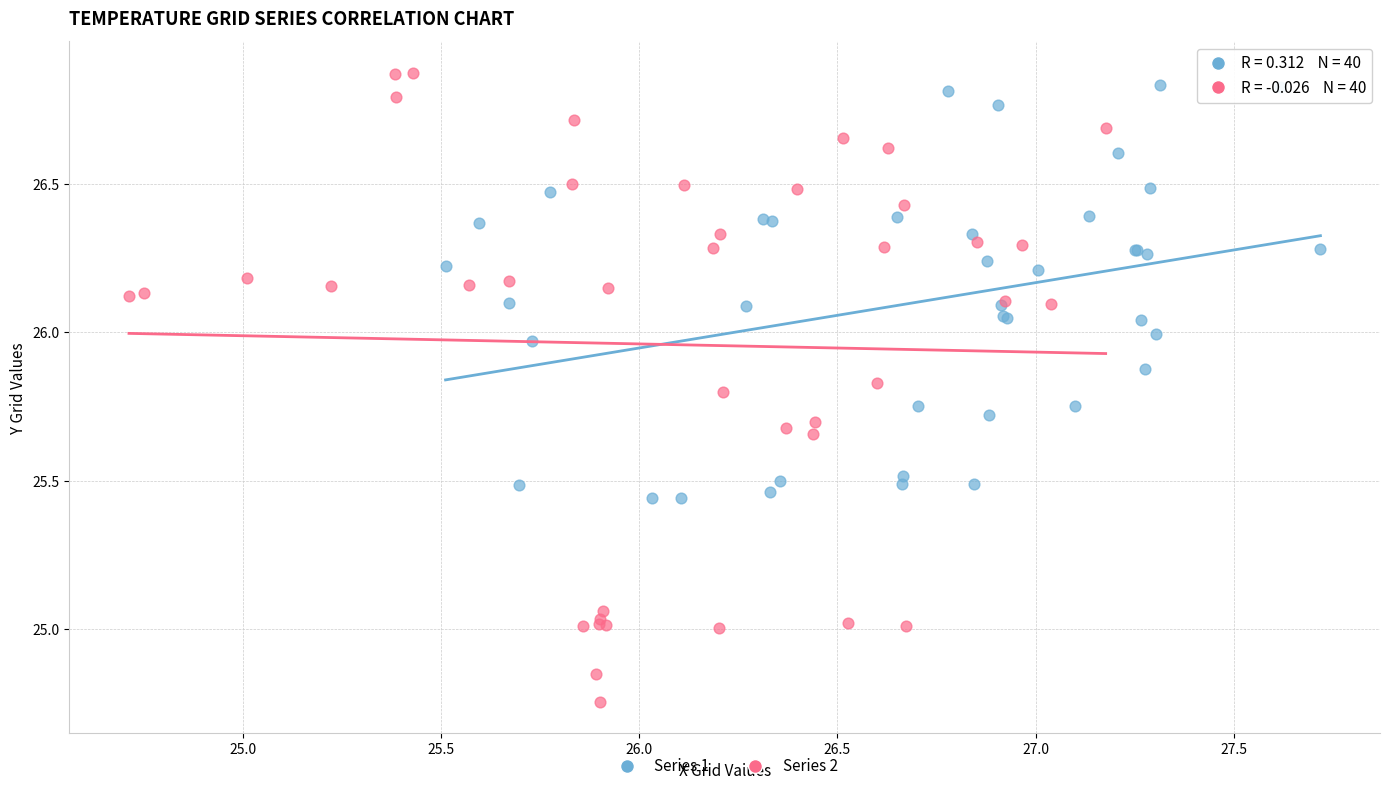

Which series has the widest spread of Y values?

Series 2